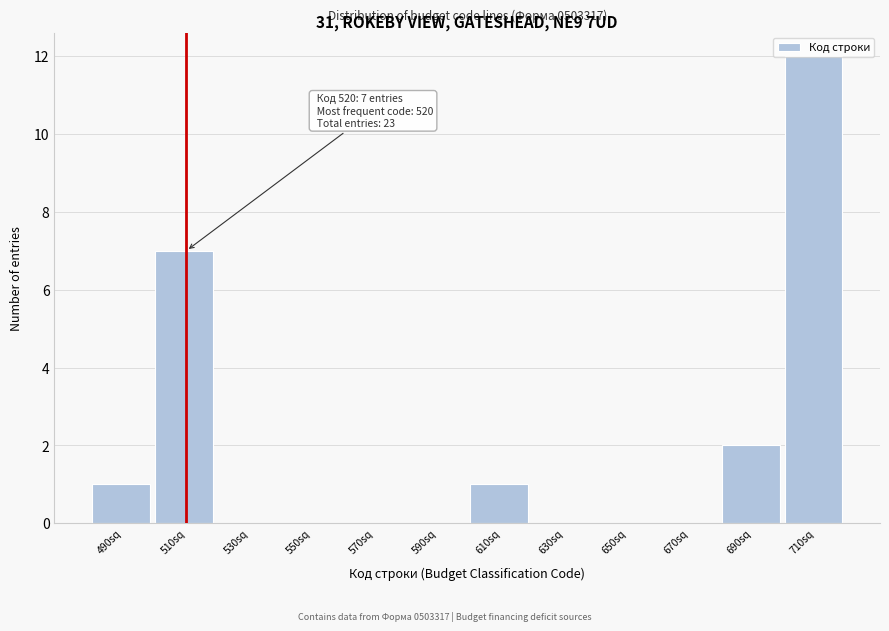

What is the change in value from 490sq to 510sq?

+6